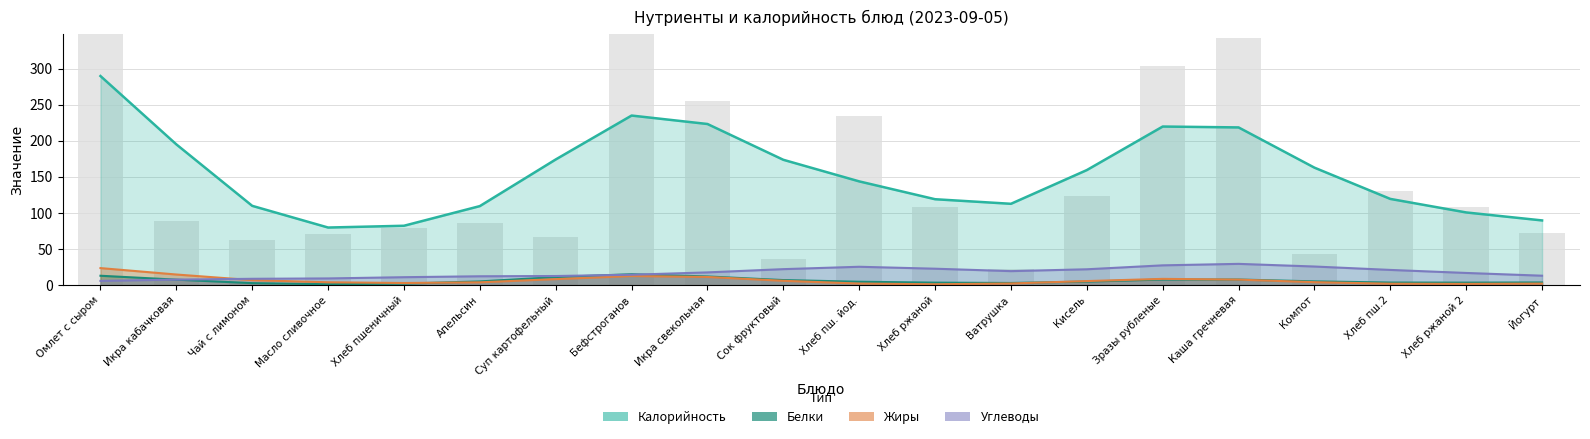

How many distinct data groups are displayed?

4